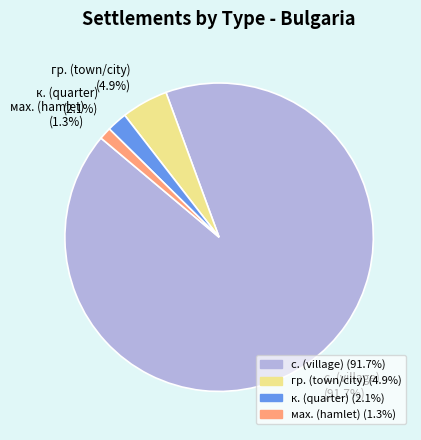

Which category has the biggest portion of the pie?

с. (village) (91.7%)